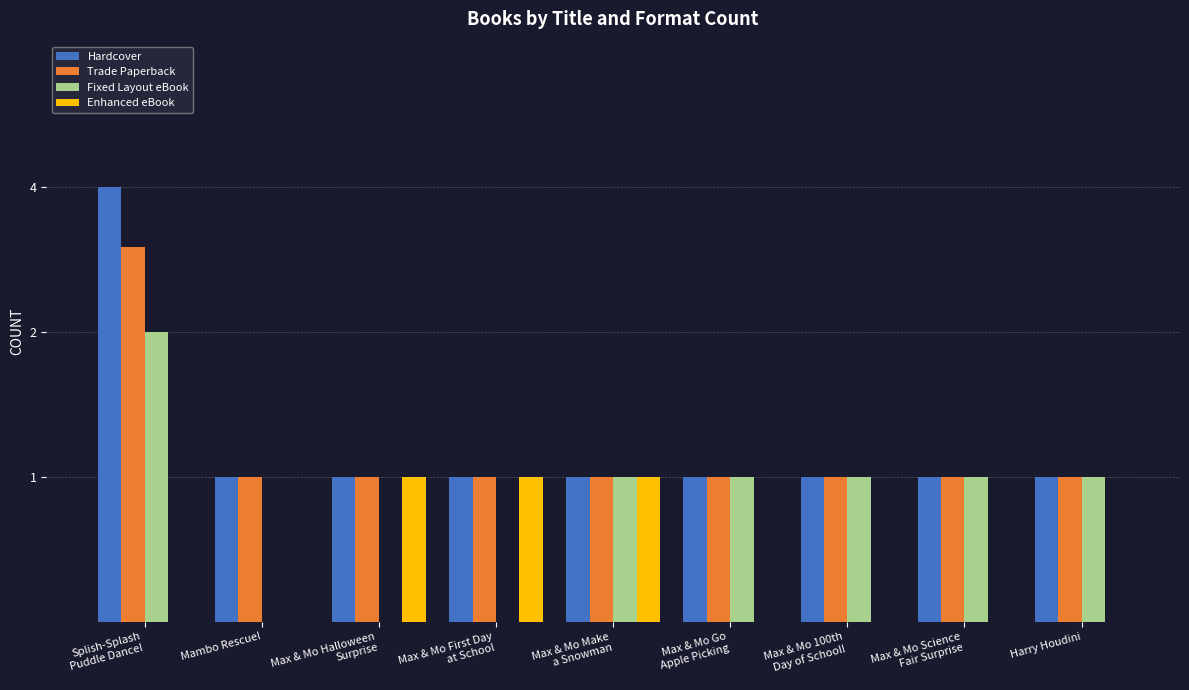

Which series has the largest total across all categories?

Hardcover